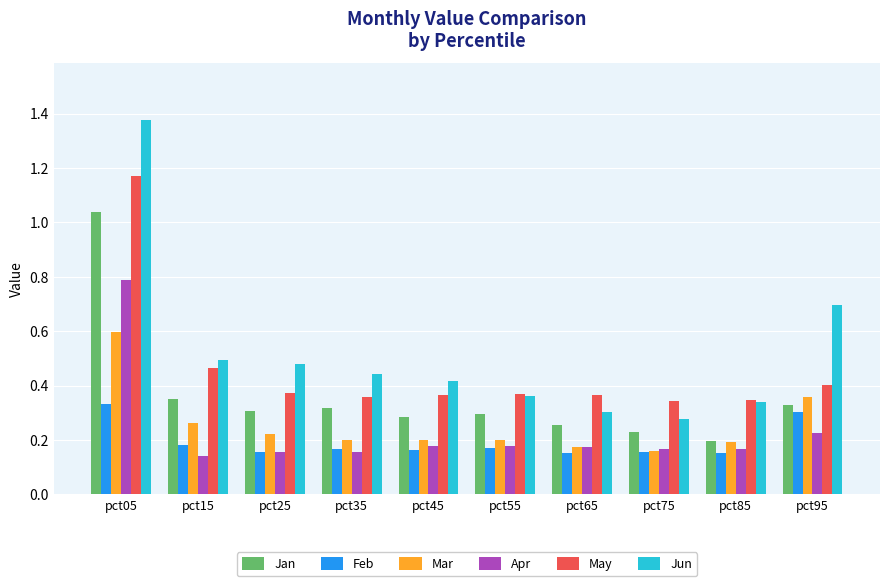

Which series has the widest spread of values?

Jun